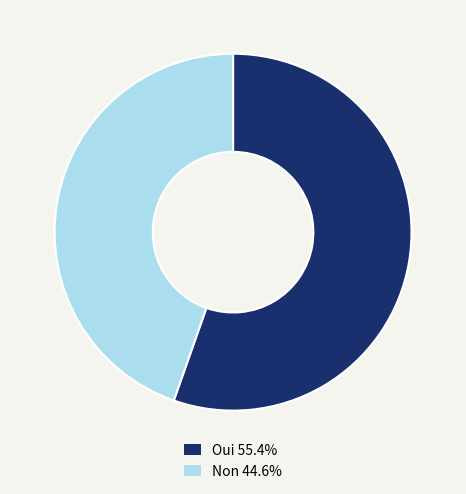

Is there a majority slice in this chart?

Yes